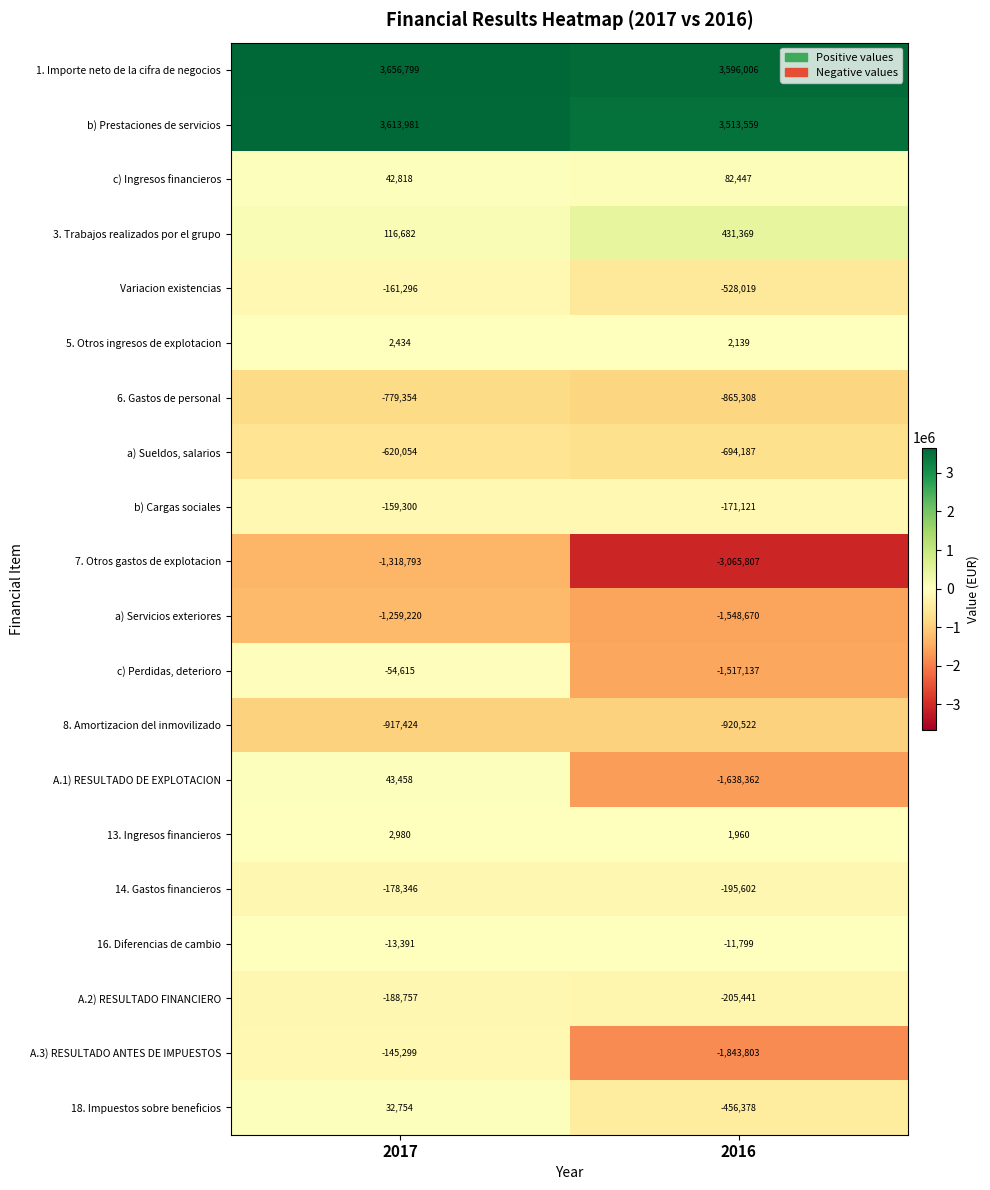

What value does the b) Cargas sociales series have at 2017, to the nearest 10?

-159300